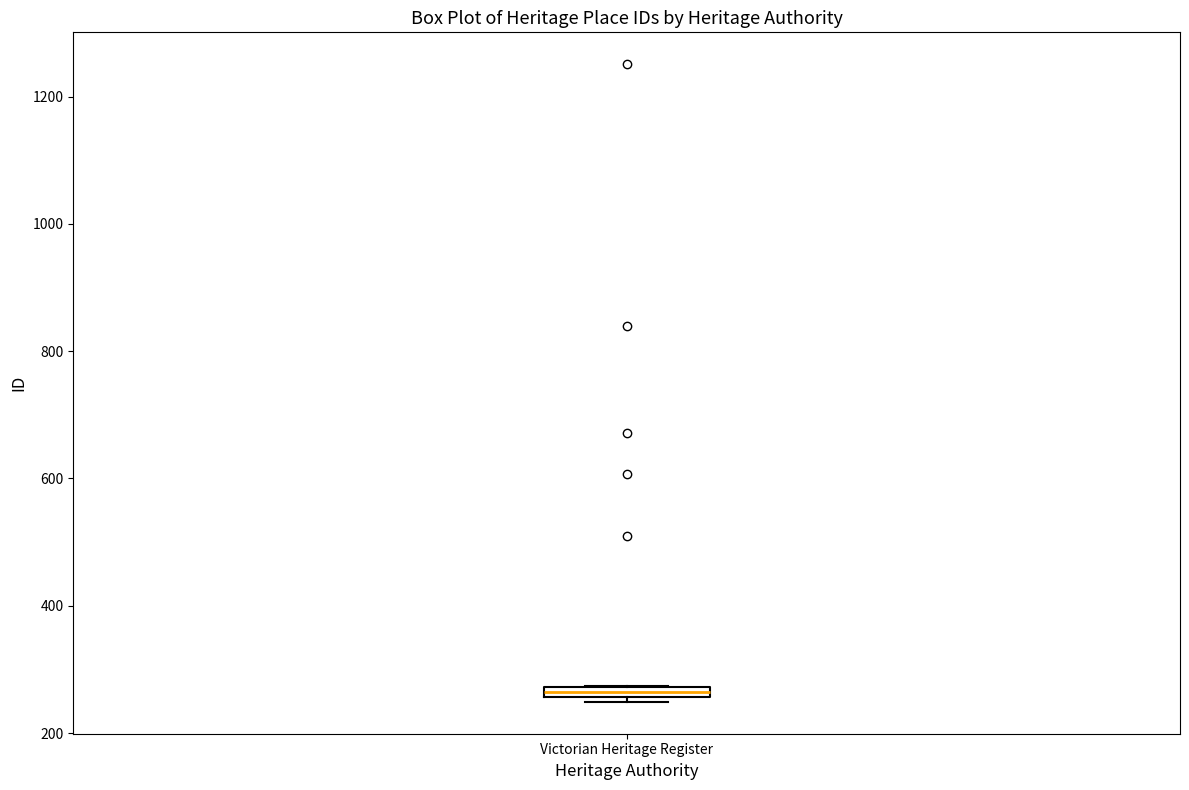

Where is the upper edge of the box for Victorian Heritage Register on the y-axis? The values are not printed on the chart, so give them approximately, as read against the axis.

280